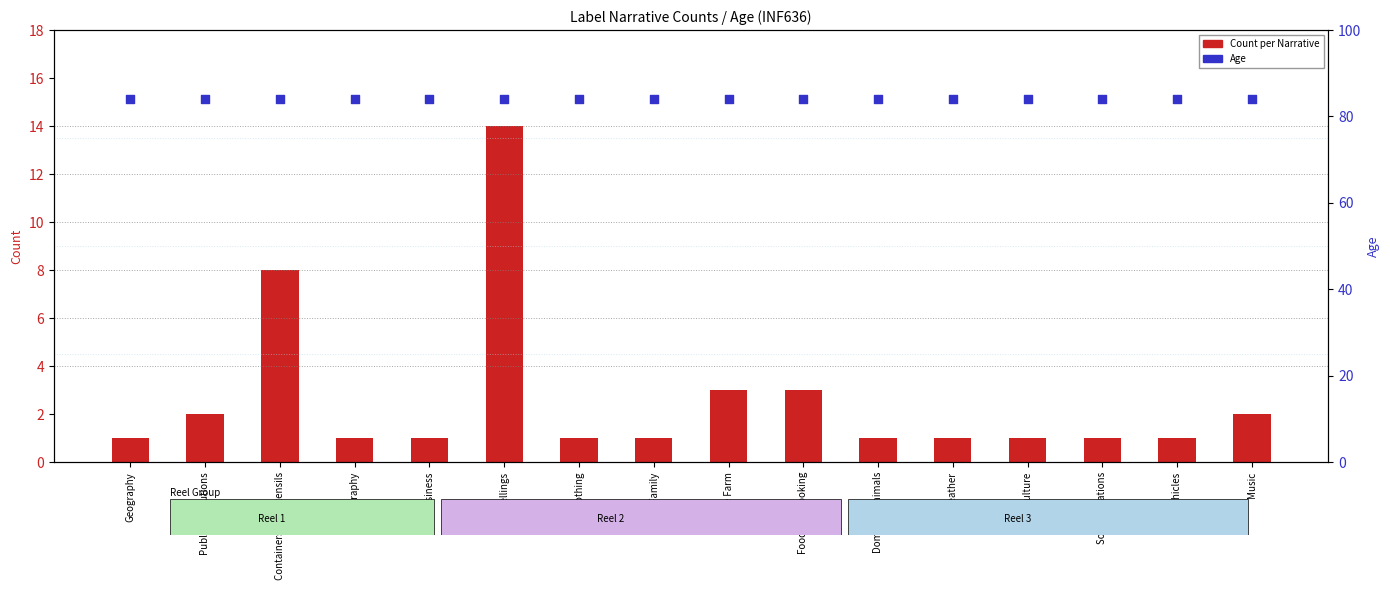

At which category is the sum across all series the highest?

Dwellings